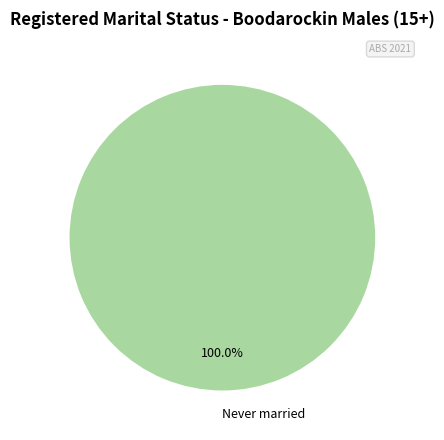

Count the number of slices in the pie.

1